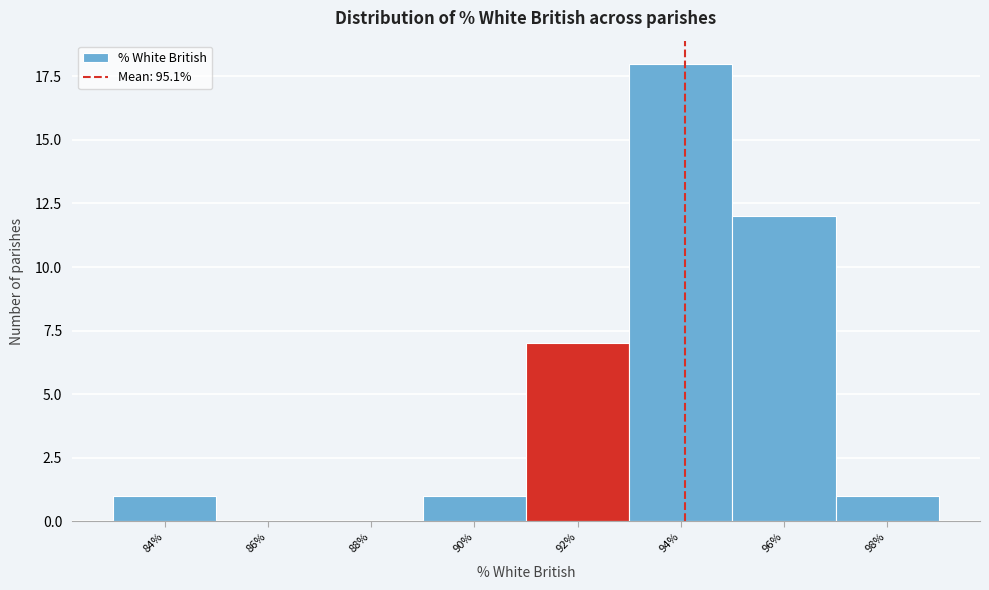

Reading right to left, list all the values displayed in this chart.

98%=1	96%=12	94%=18	92%=7	90%=1	88%=0	86%=0	84%=1